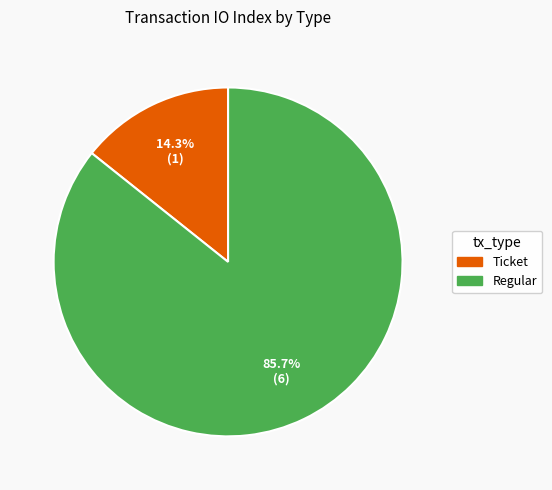

What percentage do Ticket and Regular together represent?

100.0%